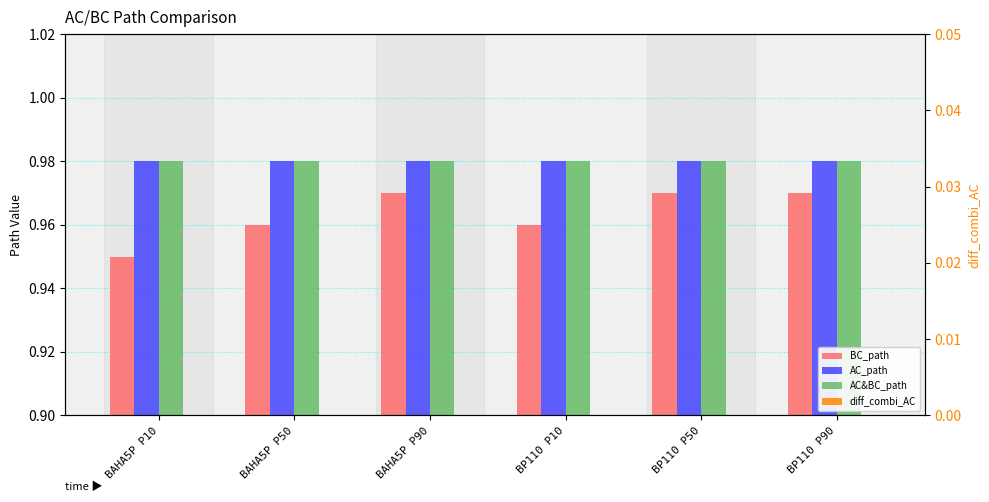

What are all the series names shown in the legend?

BC_path, AC_path, AC&BC_path, diff_combi_AC